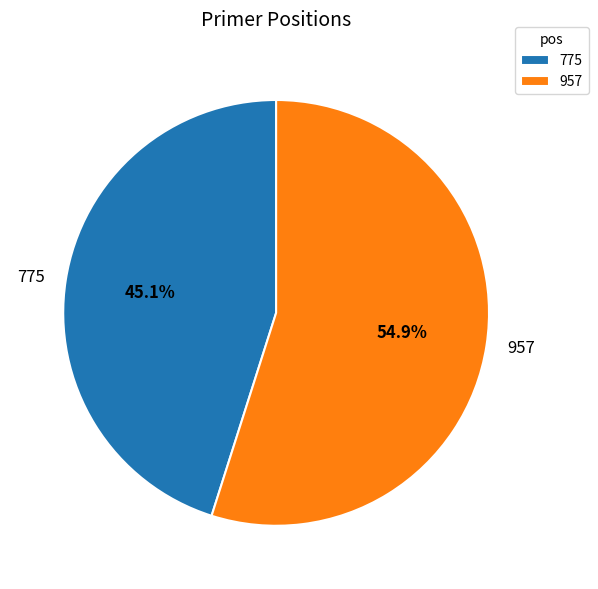

Does any single category account for the majority?

Yes